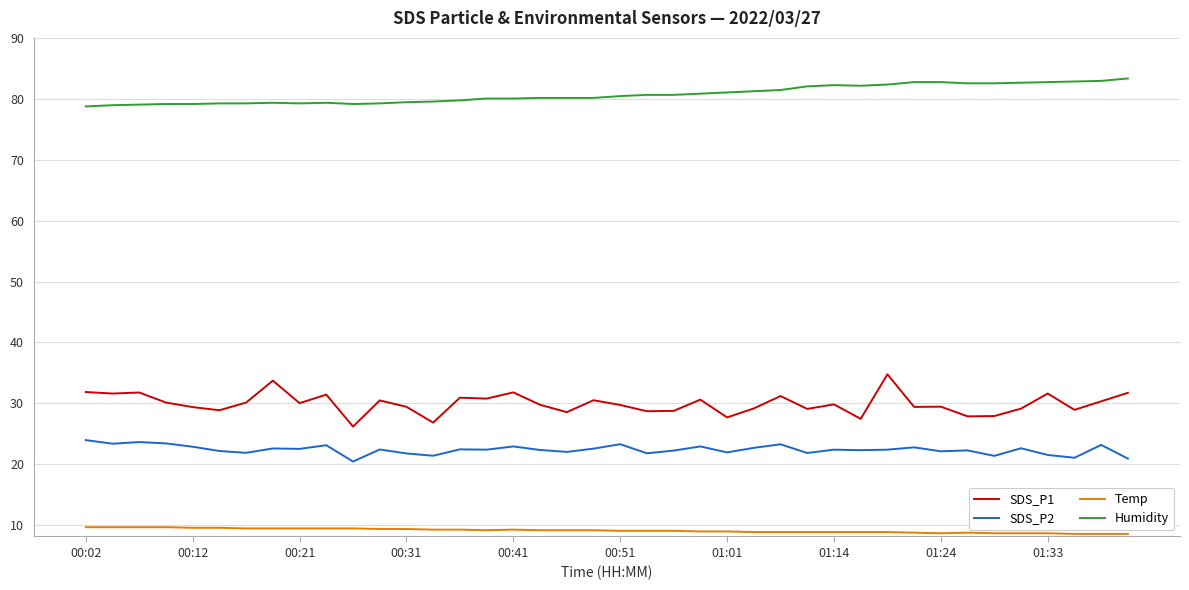

How many categories are shown in the chart?

40